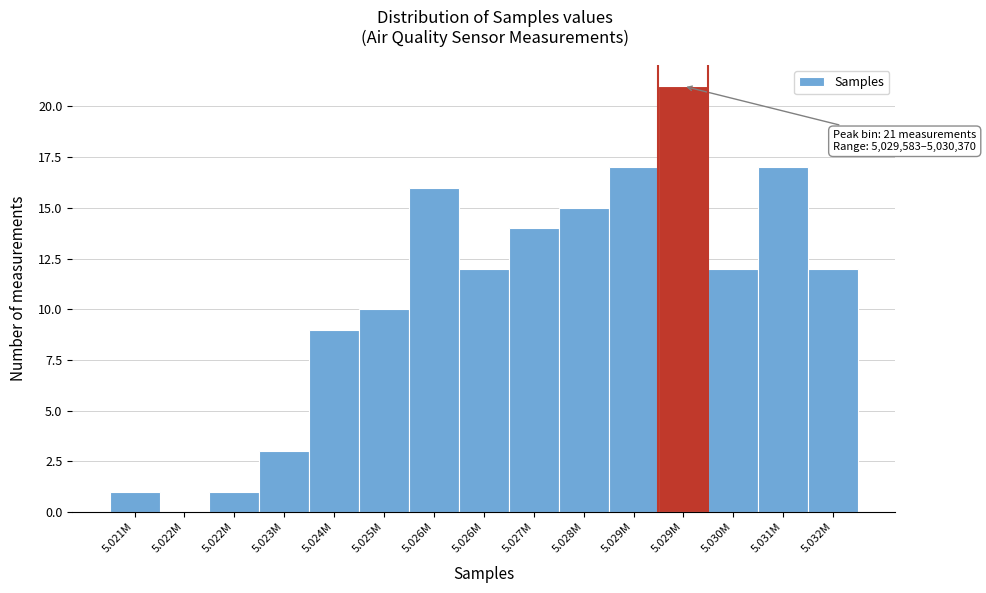

How many categories are shown in the chart?

15